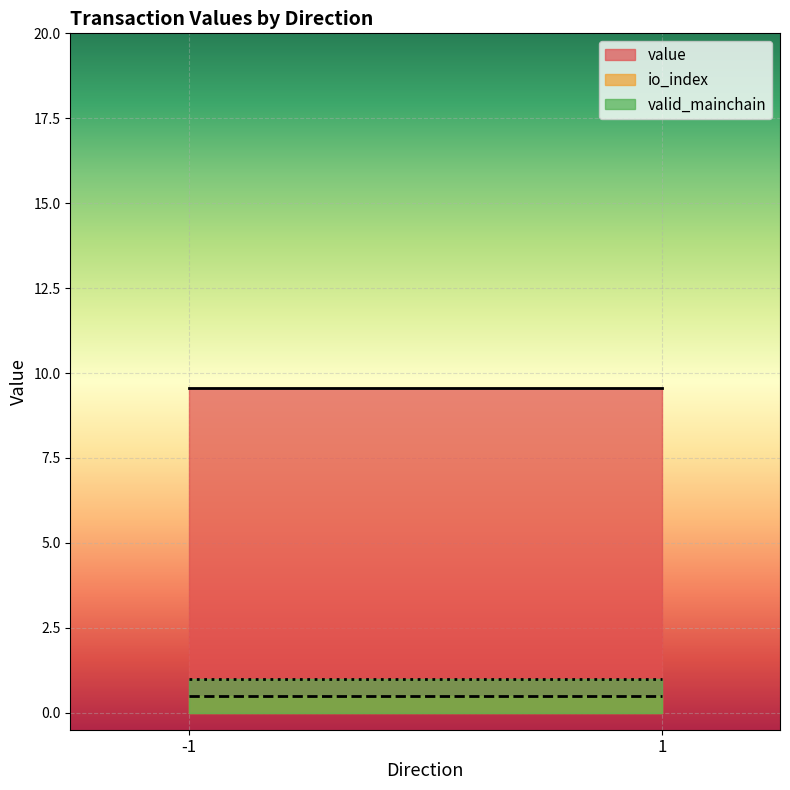

Is it true that valid_mainchain equals 1.0 at -1?

True